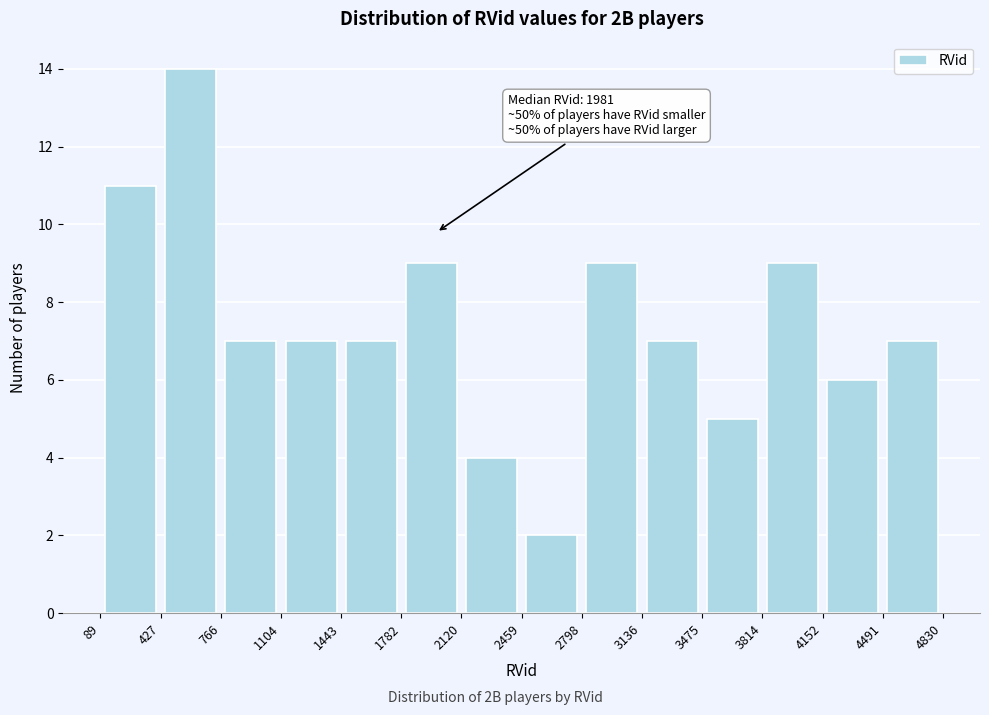

Over which range of the x-axis is the bar tallest?

427 to 766